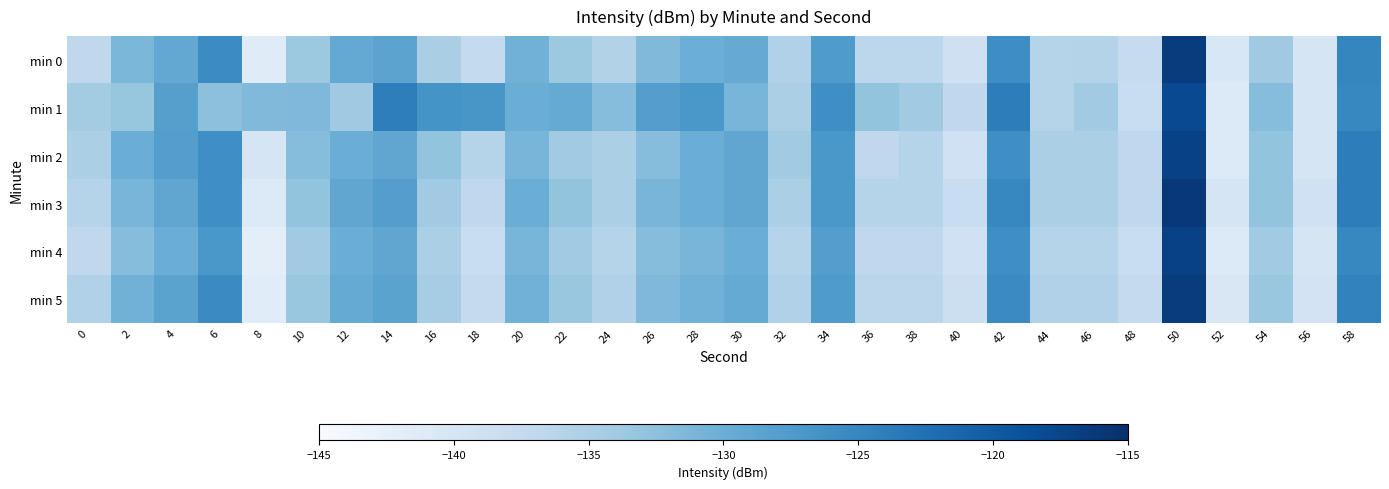

Rank the series by their maximum value, from lowest to highest.

min 1, min 2, min 4, min 5, min 0, min 3